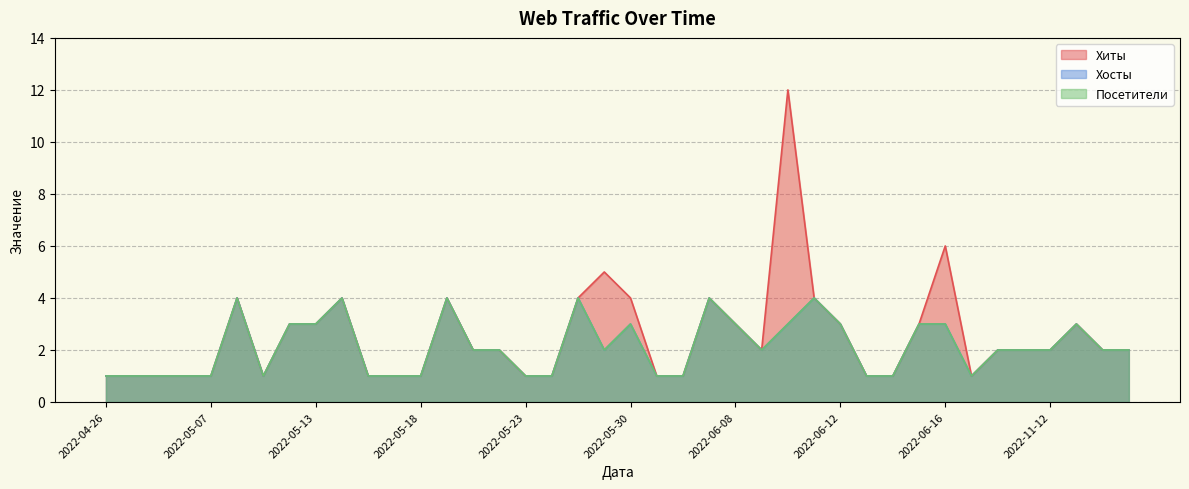

True or false: Хиты and Хосты cross at least once.

False